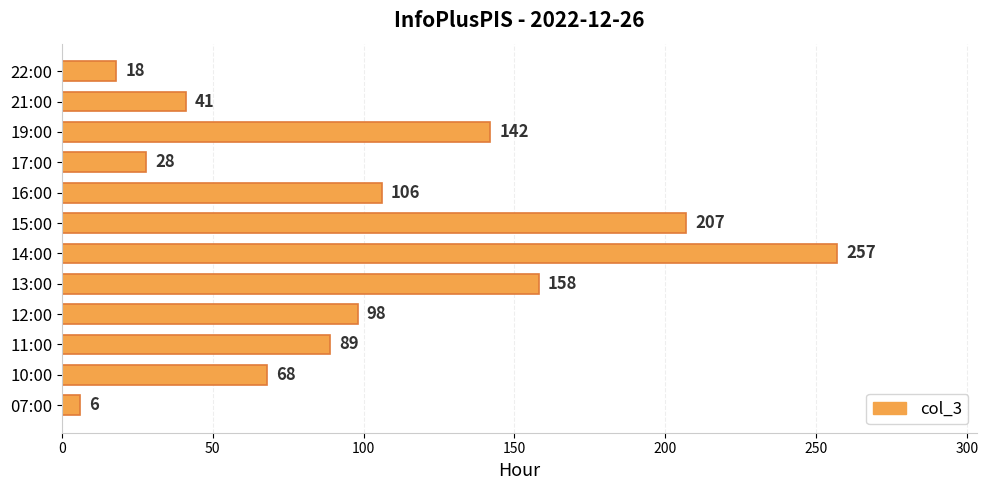

How many data points are less than 98?

6